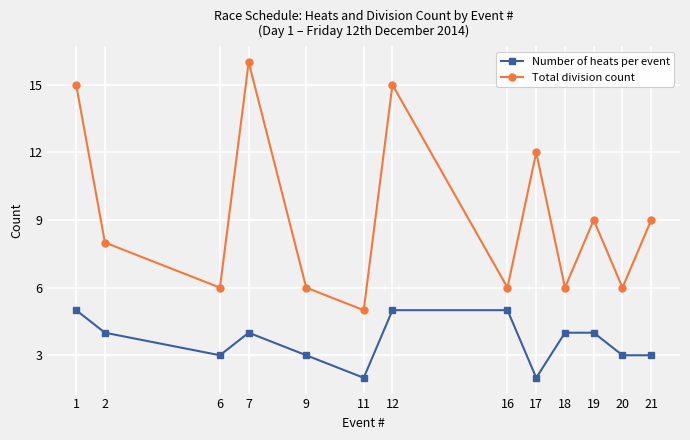

Which series has the largest range (max minus min)?

Total division count